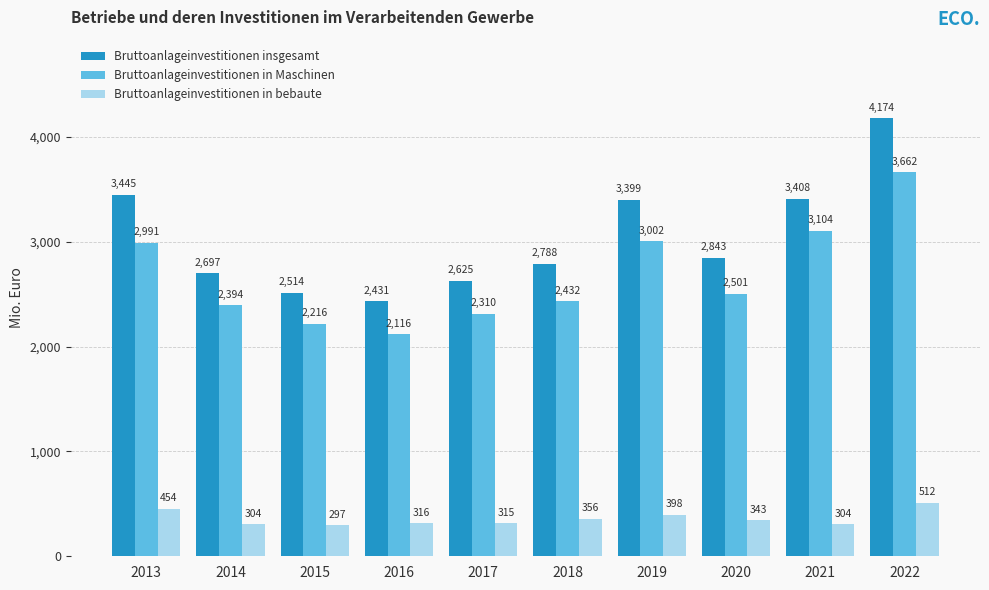

What is the difference between the Bruttoanlageinvestitionen in bebaute values at 2021 and 2013?

149.5